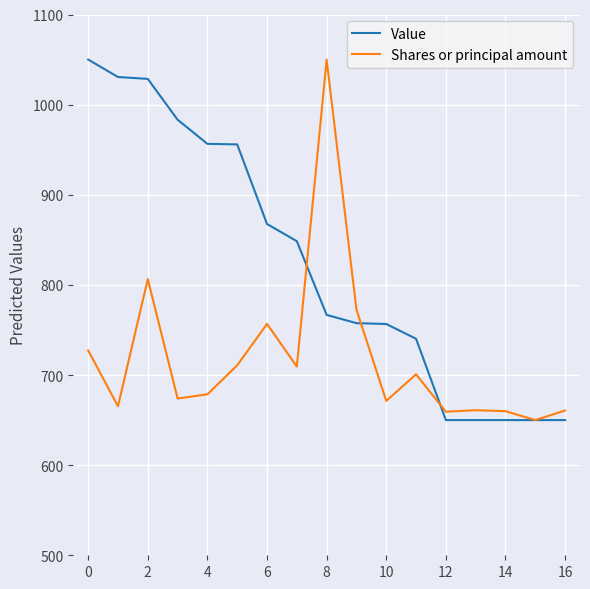

True or false: Shares or principal amount has more than 0 interior local peaks.

True